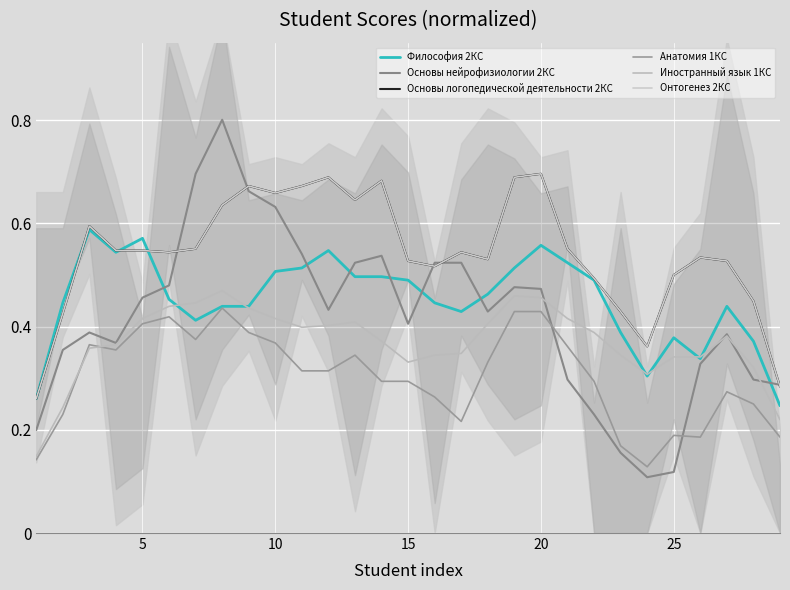

Is this an area chart (filled region under the line)?

No